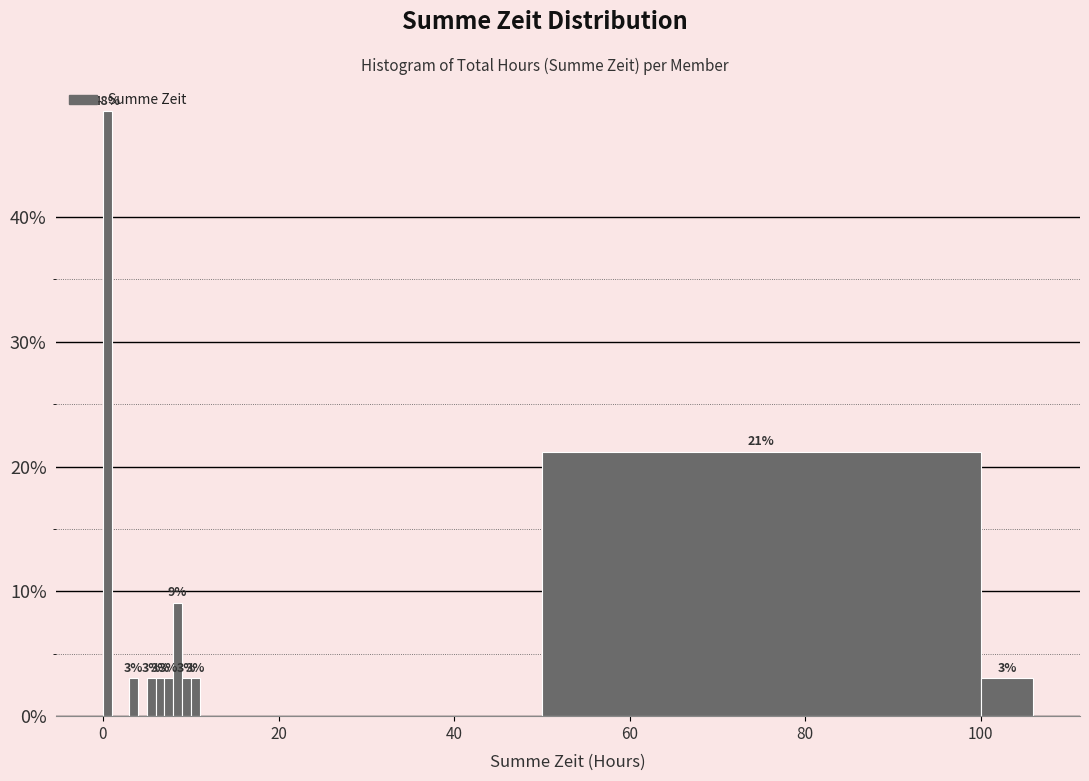

Read against the x-axis, roughly where is the centre of the tallest bar?

0